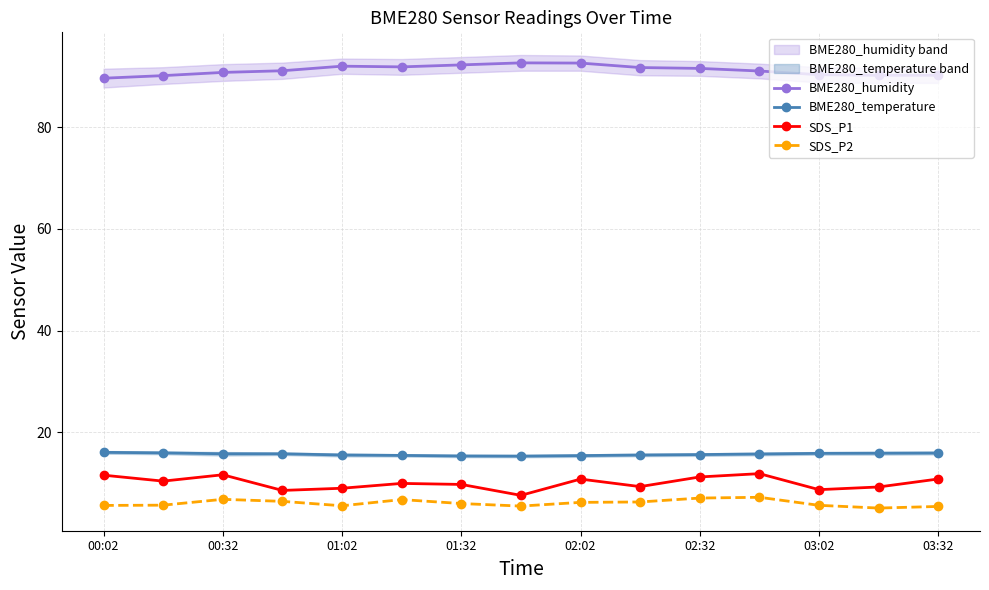

At which category is the sum across all series the highest?

11